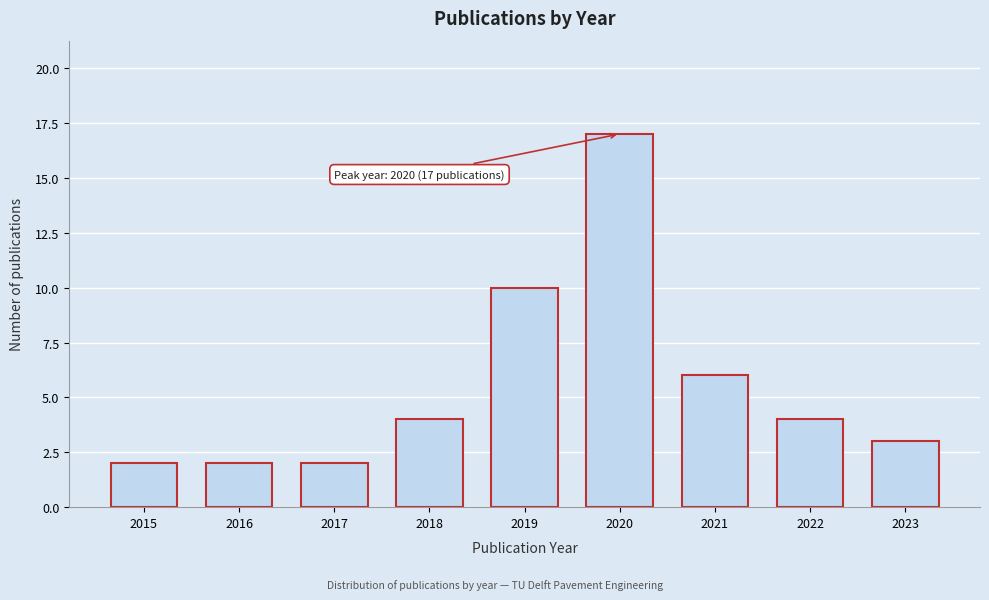

Reading left to right, transcribe all the data shown in this chart.

2	2	2	4	10	17	6	4	3